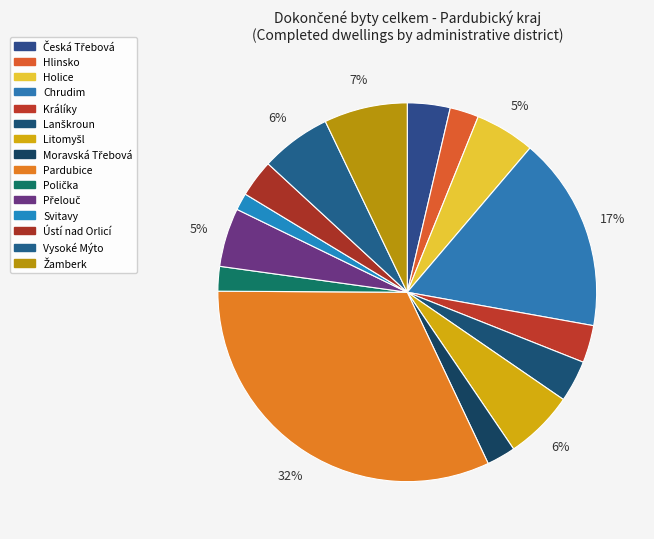

Does Česká Třebová account for over 50% of the chart?

No